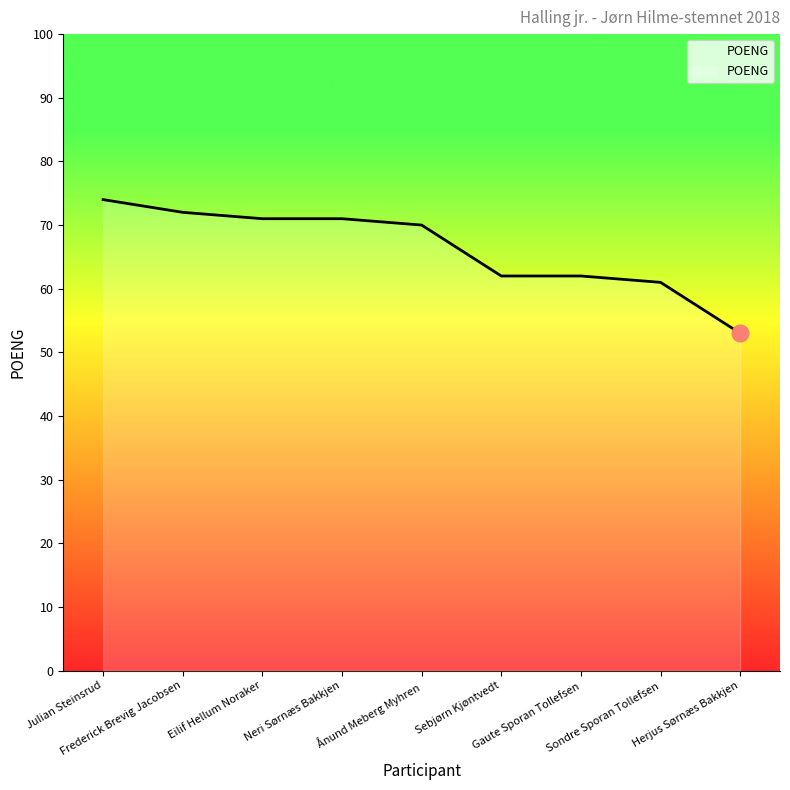

Which has a higher value, Gaute Sporan Tollefsen or Frederick Brevig Jacobsen?

Frederick Brevig Jacobsen